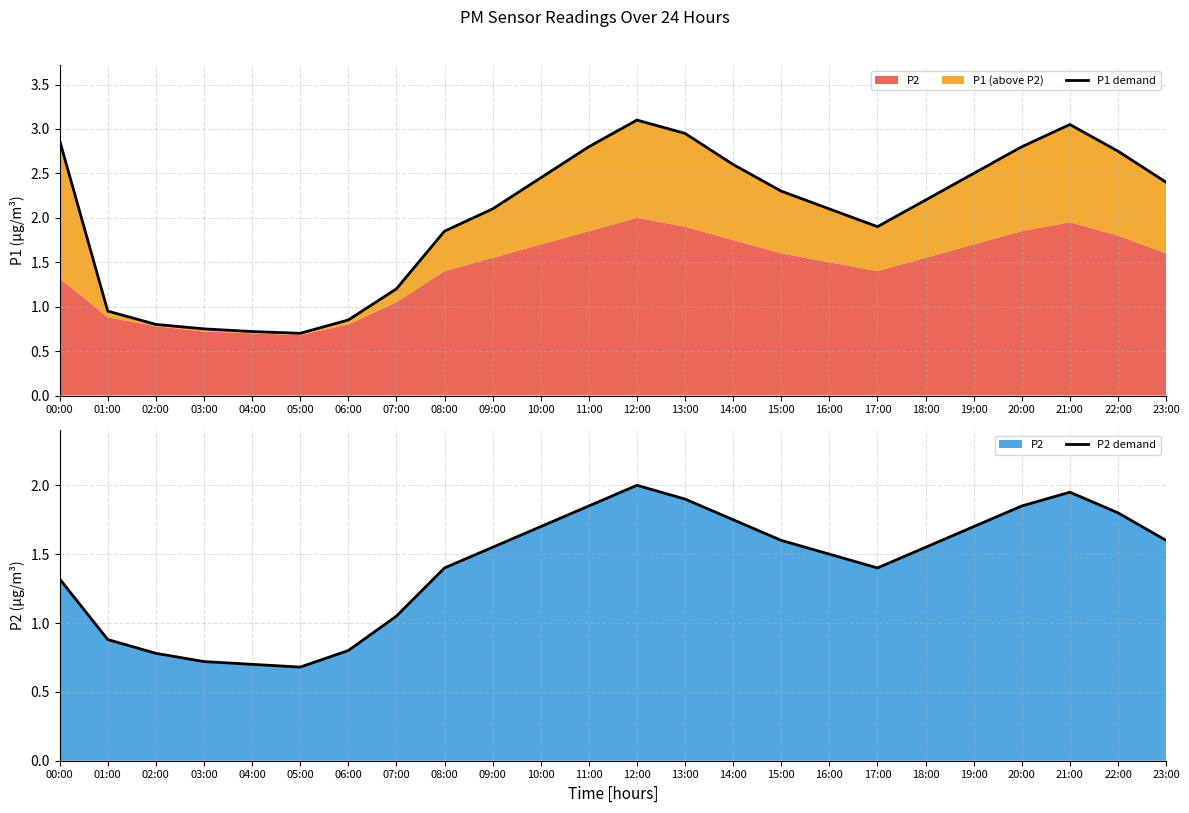

What is the minimum value for P2 demand?

0.7